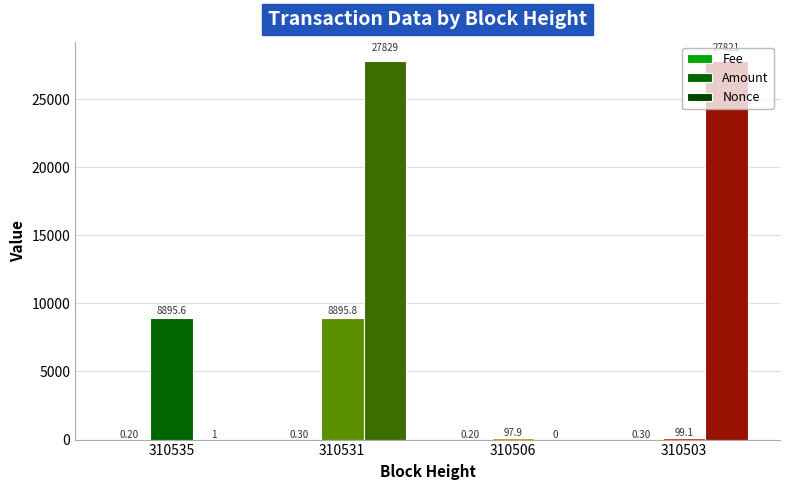

What is the spread (max minus min) of values at 310535?

8895.4